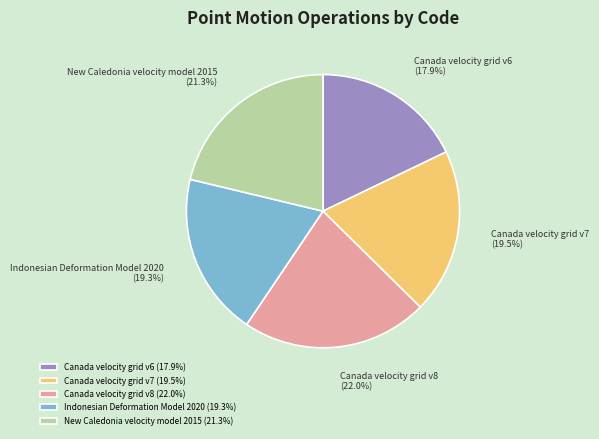

Which has a higher value, Canada velocity grid v7 or Canada velocity grid v8?

Canada velocity grid v8